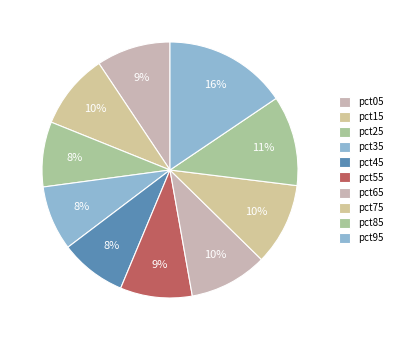

True or false: pct85 accounts for 11% of the total.

True